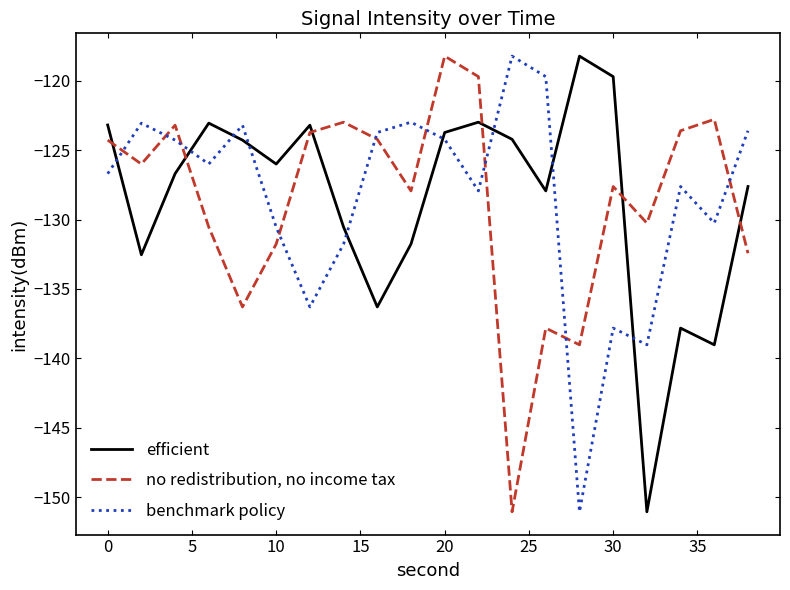

What is the difference between the maximum and minimum values in the no redistribution, no income tax series?

32.8